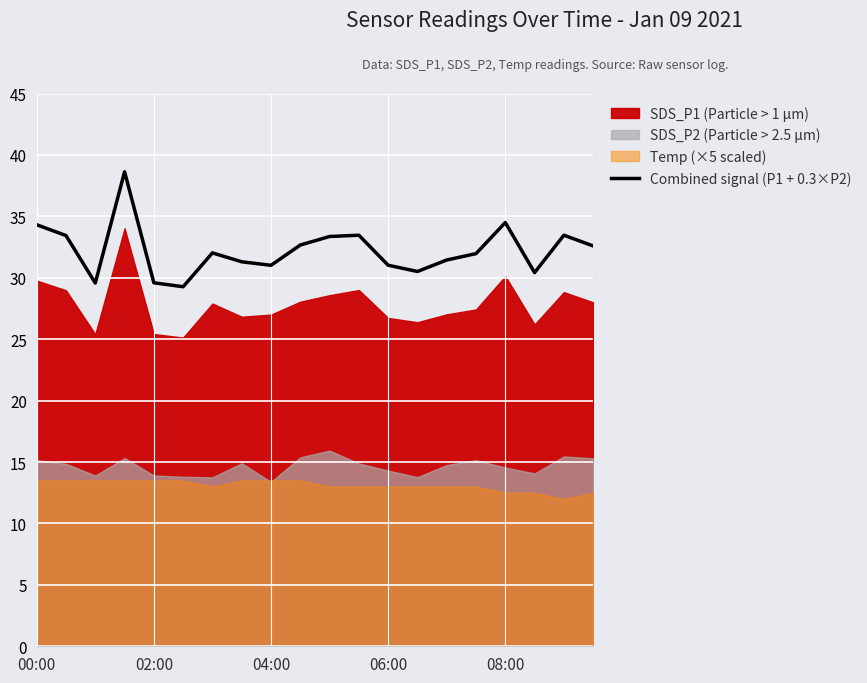

What is the highest value of the Combined signal (P1 + 0.3×P2) series?

38.6